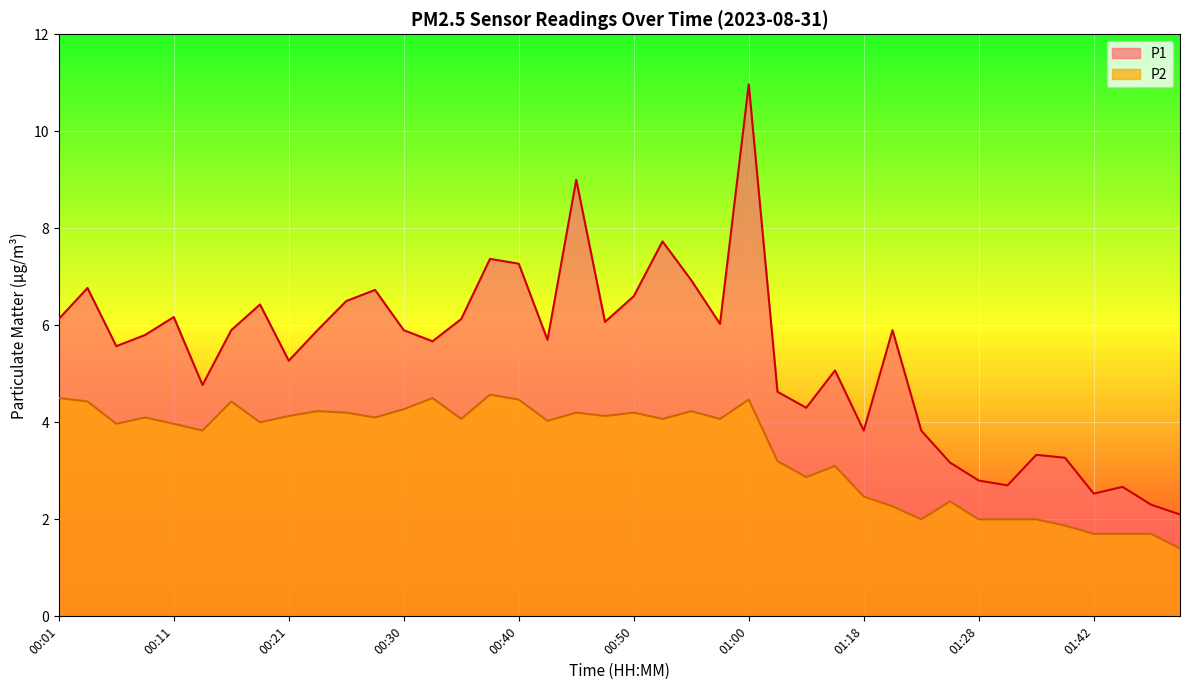

True or false: P1 has more than 2 points higher than both neighbors.

True